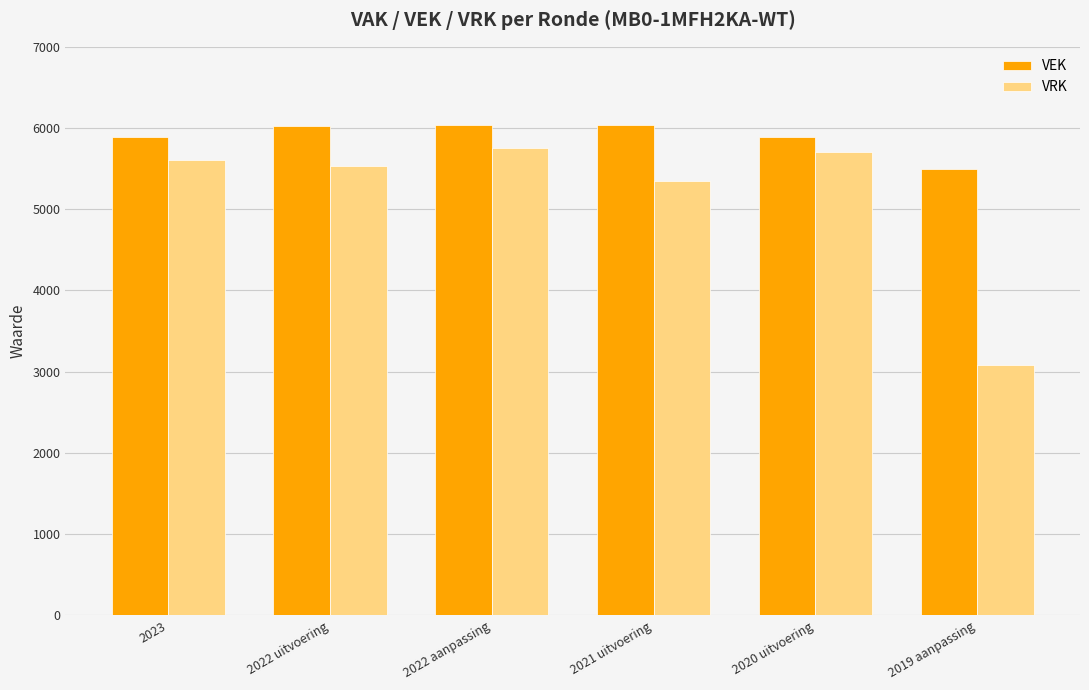

What position from the right is 2019 aanpassing?

1